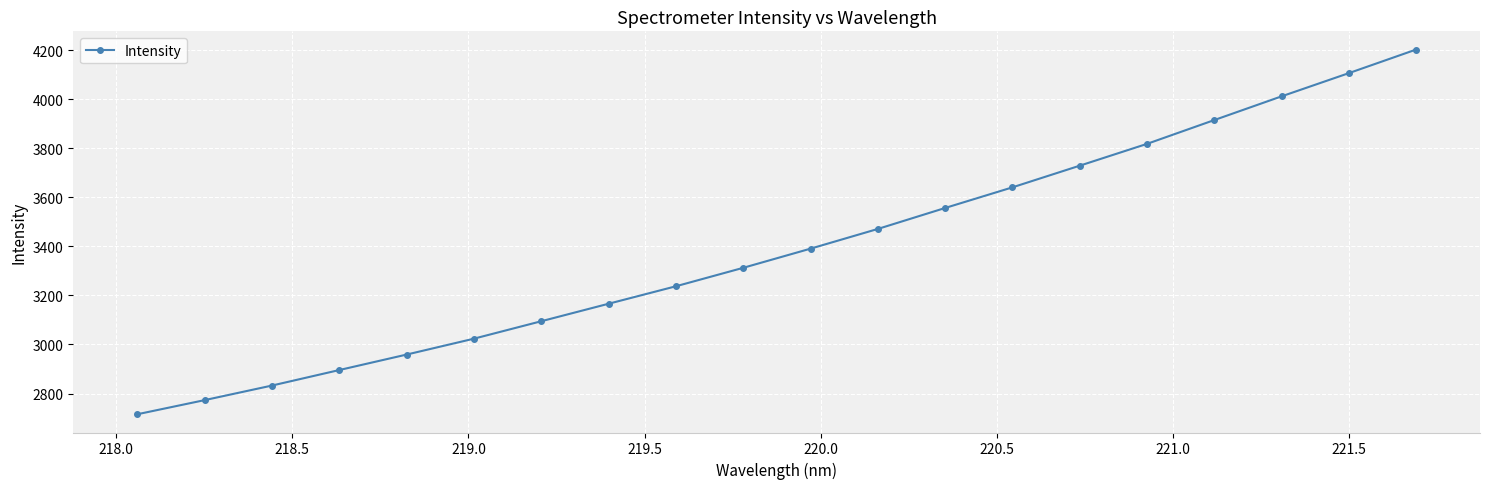

Reading left to right, what are all the values shown in this chart?

2715.4	2773.0	2832.5	2895.8	2958.9	3023.8	3094.9	3166.3	3237.5	3312.8	3391.0	3471.4	3556.9	3641.1	3729.4	3818.4	3915.5	4012.2	4106.9	4203.1